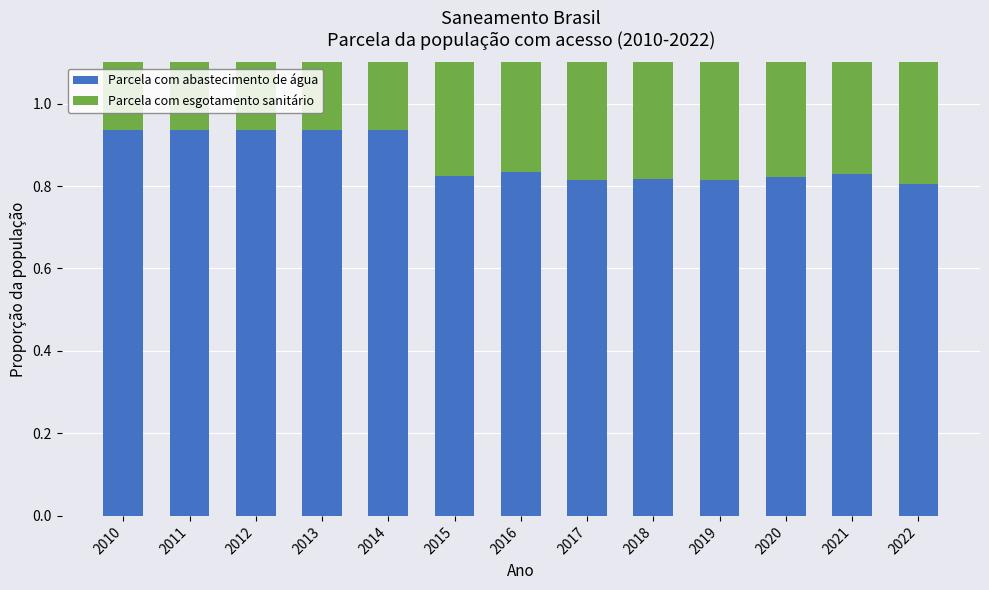

Read the Parcela com abastecimento de água value at 2019.

0.8